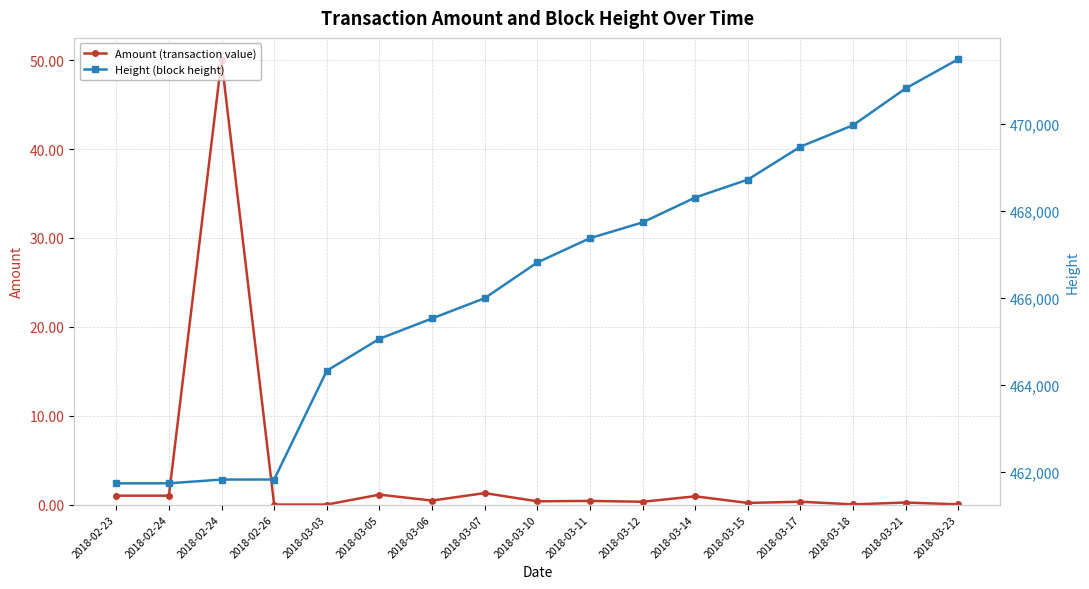

At 2018-03-10, list the series in order from smallest to largest.

Amount (transaction value), Height (block height)